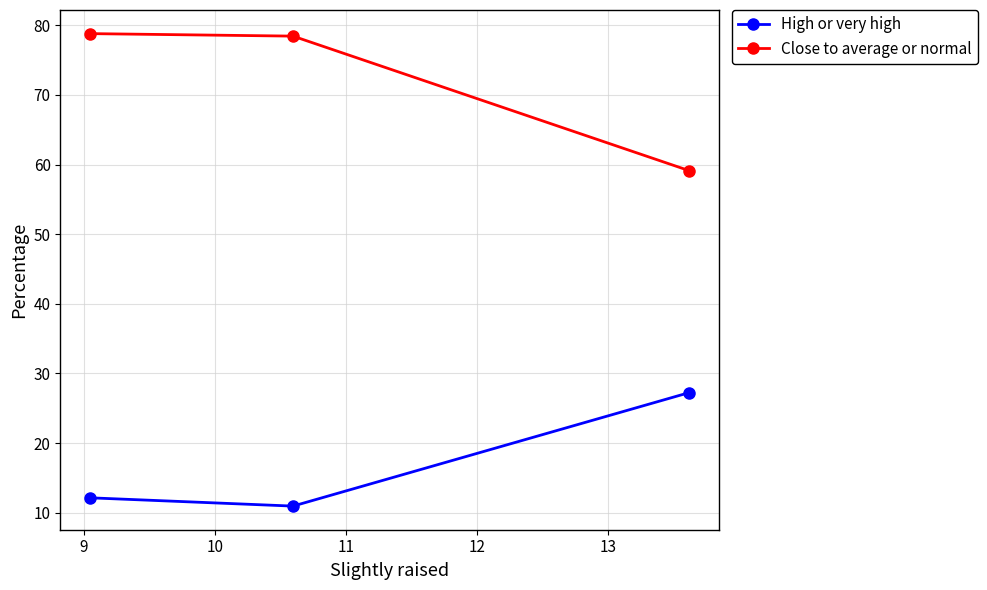

What is the difference between the maximum and minimum values in the Close to average or normal series?

19.7